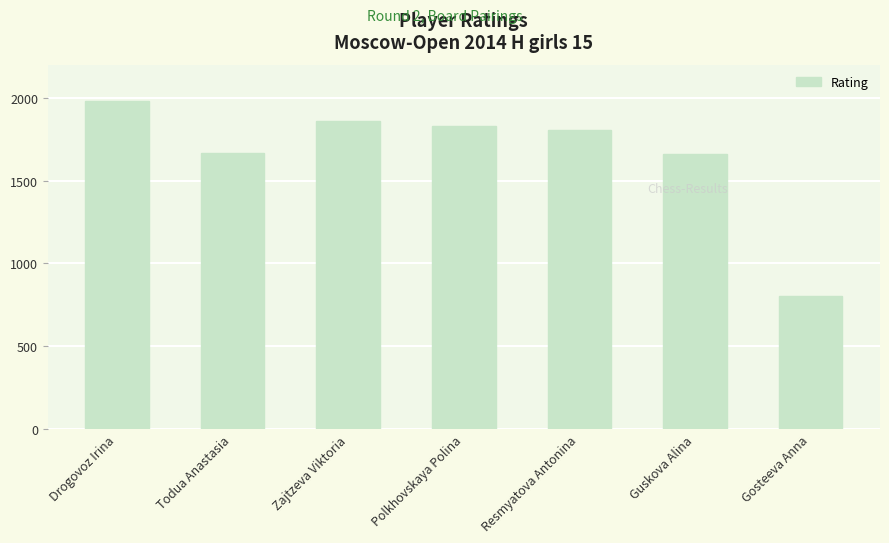

True or false: the data shows 1981 at Drogovoz Irina.

True